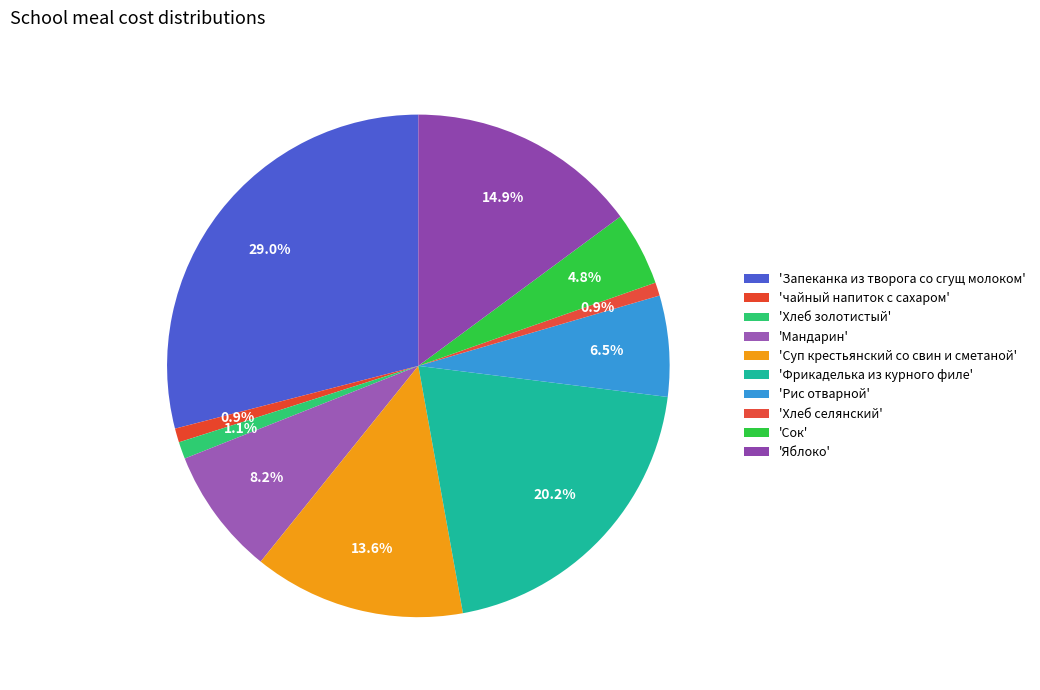

To the nearest percent, what is the average slice percentage?

10%